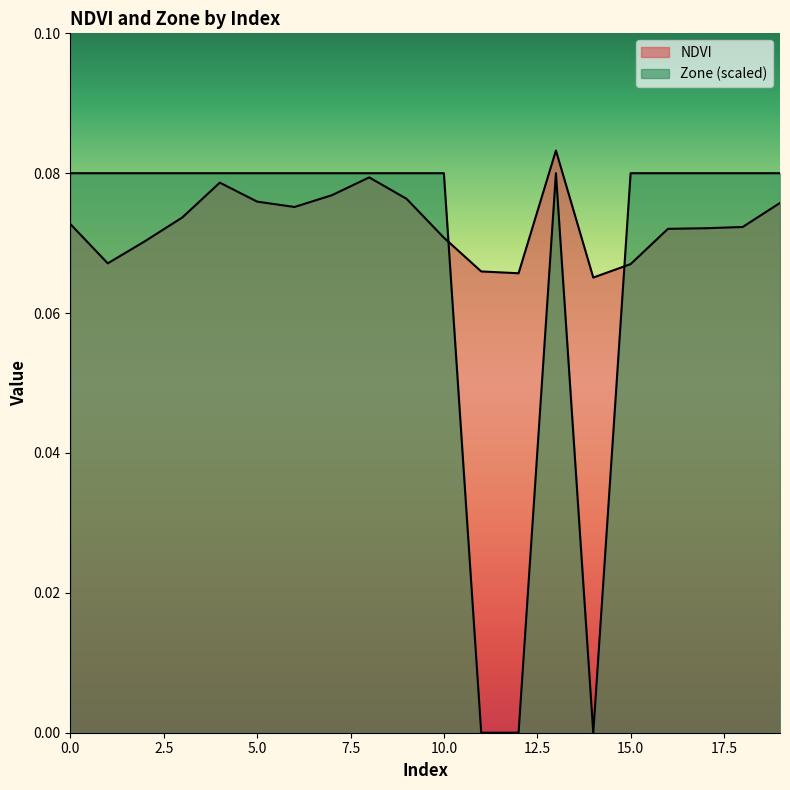

Rank the categories by NDVI value from lowest to highest.

14, 12, 11, 15, 1, 2, 10, 16, 17, 18, 0, 3, 6, 19, 5, 9, 7, 4, 8, 13